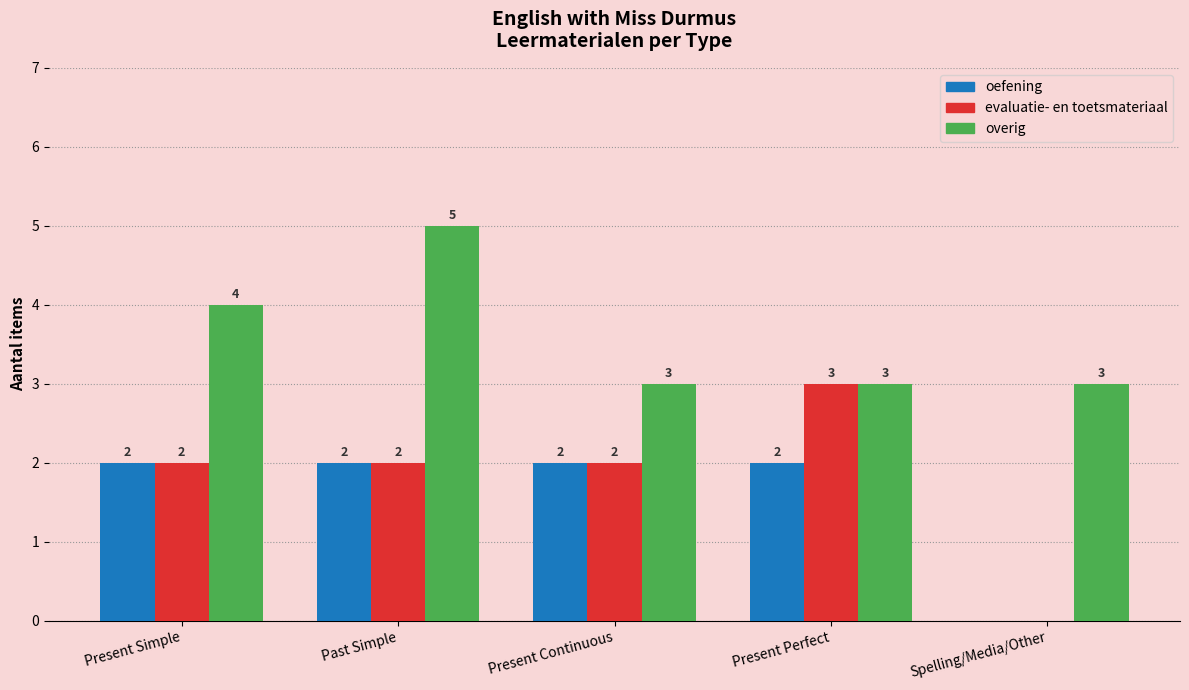

At which label does evaluatie- en toetsmateriaal reach its peak?

Present Perfect